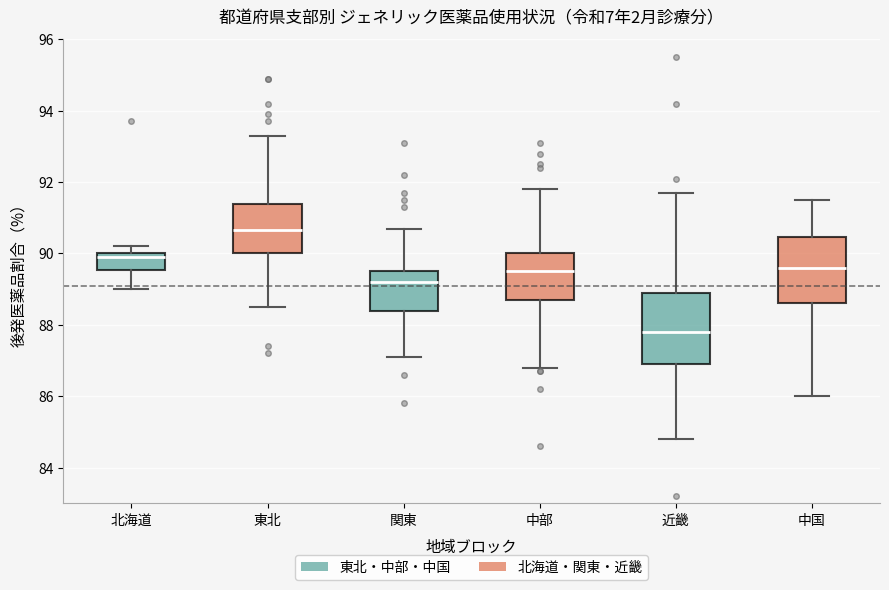

Reading left to right, read every box against the y-axis: the position of its median line, the range the box covers, and the ends of its whiskers. The values are not printed on the chart, so give them approximately, as read against the axis.

北海道: median 90.0 (just below the box's upper edge), box 89.6 to 90.0, whiskers 89.0 to 90.2
東北: median 90.6, box 90.0 to 91.4, whiskers 88.6 to 93.4
関東: median 89.2, box 88.4 to 89.6, whiskers 87.2 to 90.8
中部: median 89.6, box 88.8 to 90.0, whiskers 86.8 to 91.8
近畿: median 87.8, box 87.0 to 89.0, whiskers 84.8 to 91.8
中国: median 89.6, box 88.6 to 90.4, whiskers 86.0 to 91.6